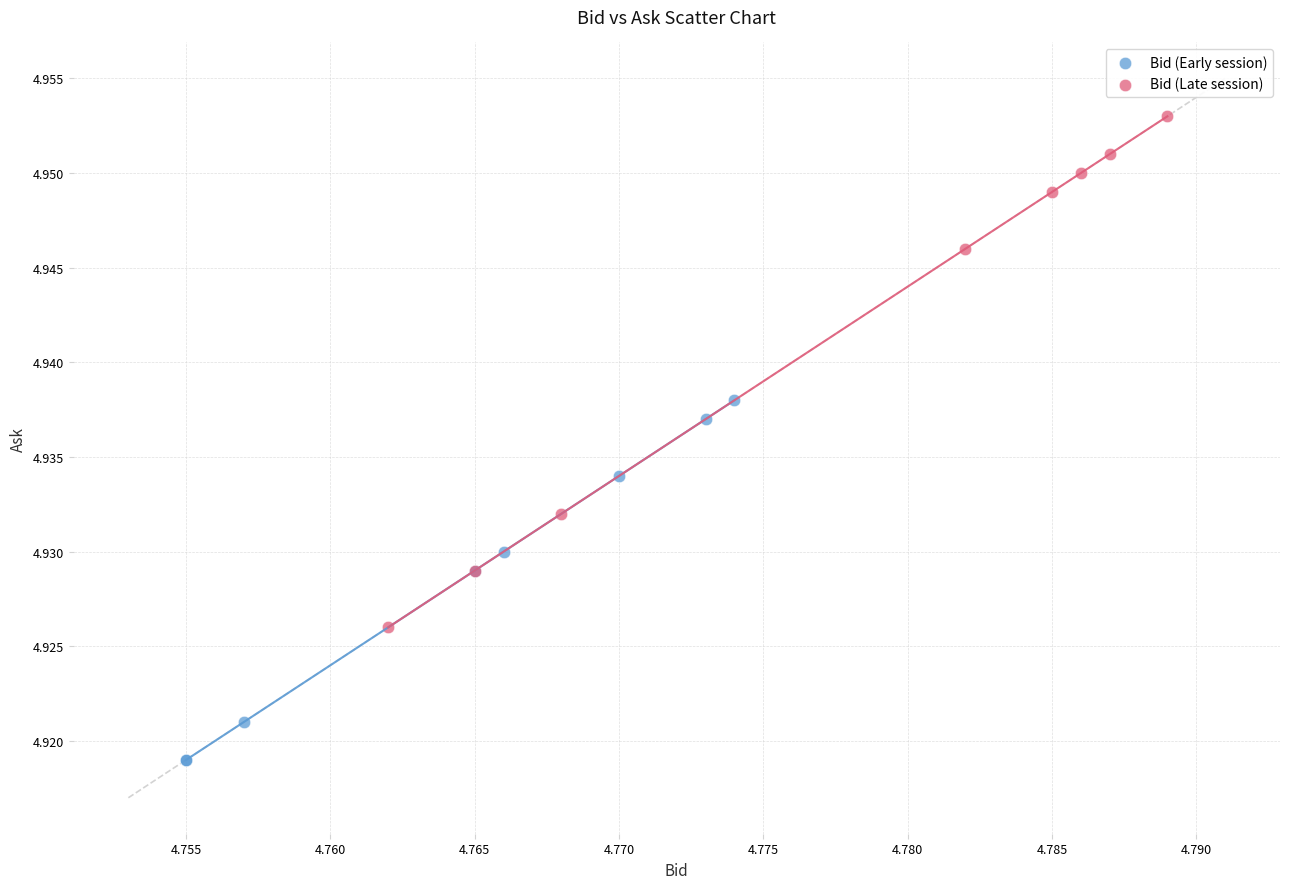

Which series reaches the maximum Y coordinate?

Bid (Late session)